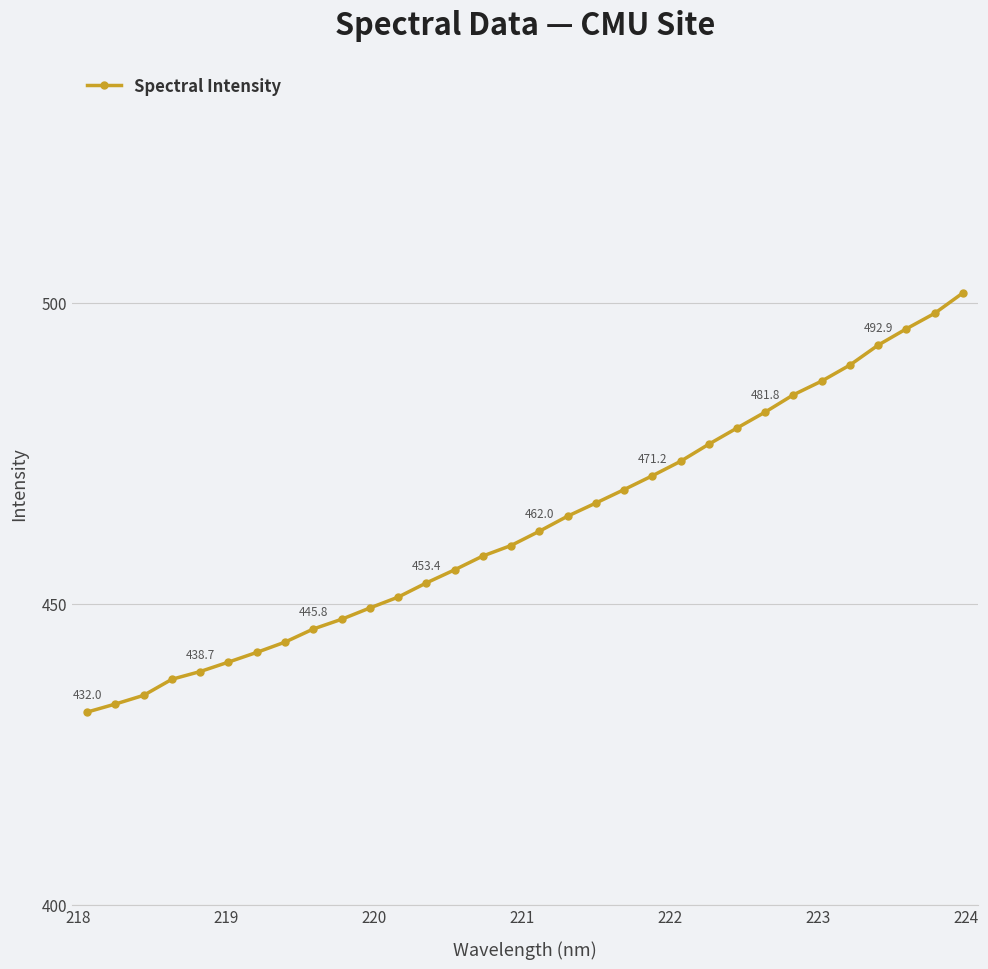

What is the sum of all values?

14816.0